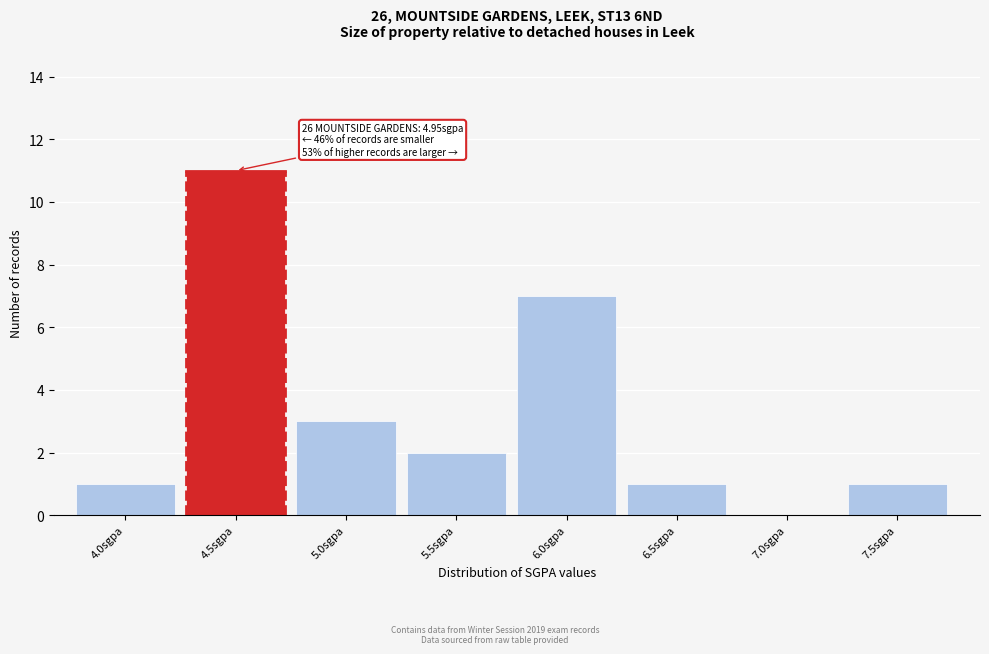

Reading left to right, list all the values displayed in this chart.

4.0sgpa=1	4.5sgpa=11	5.0sgpa=3	5.5sgpa=2	6.0sgpa=7	6.5sgpa=1	7.0sgpa=0	7.5sgpa=1